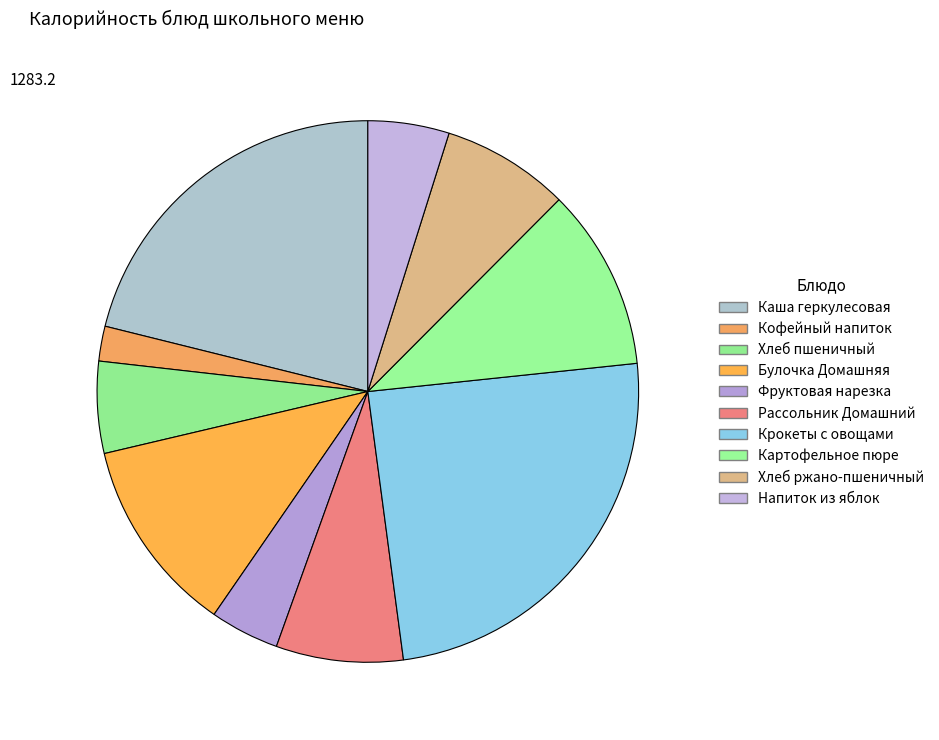

Count the number of slices in the pie.

10